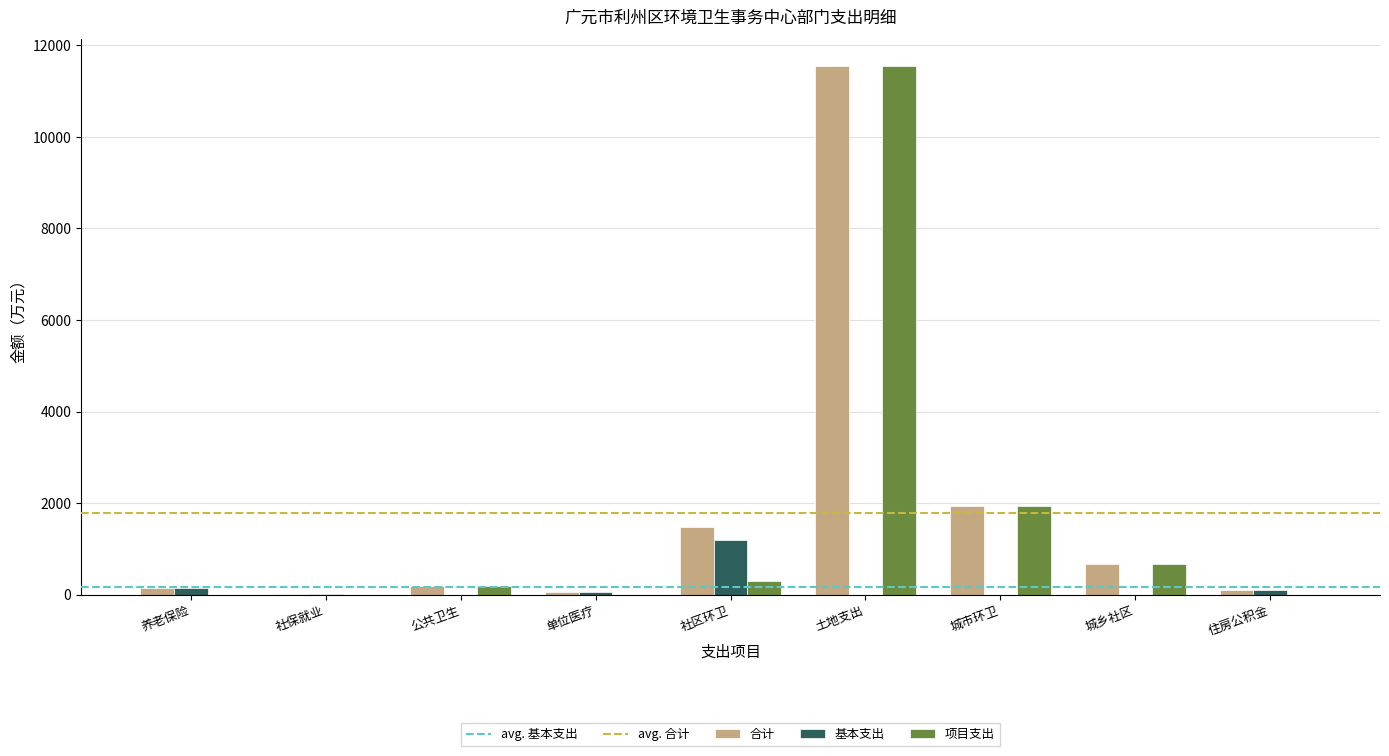

How many data points in 基本支出 are above 6?

5